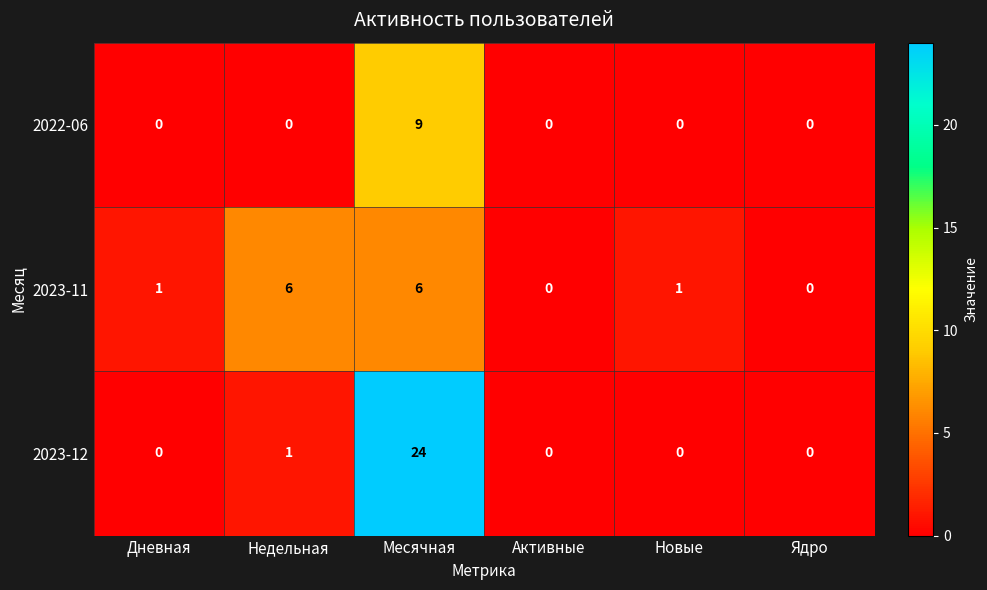

Is it true that 2023-12 equals 24 at Месячная?

True